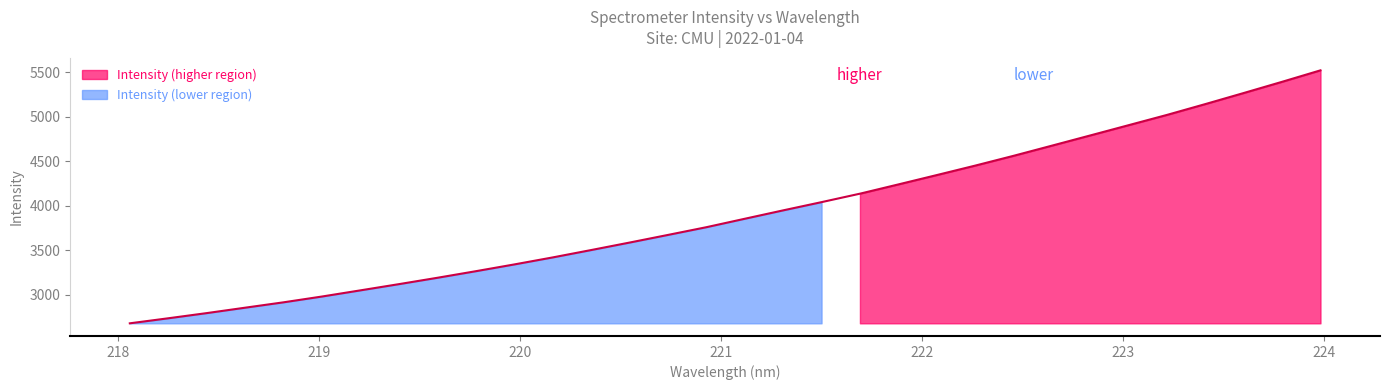

What is the sum of the values at 223.0264 and 221.1174?

8761.9